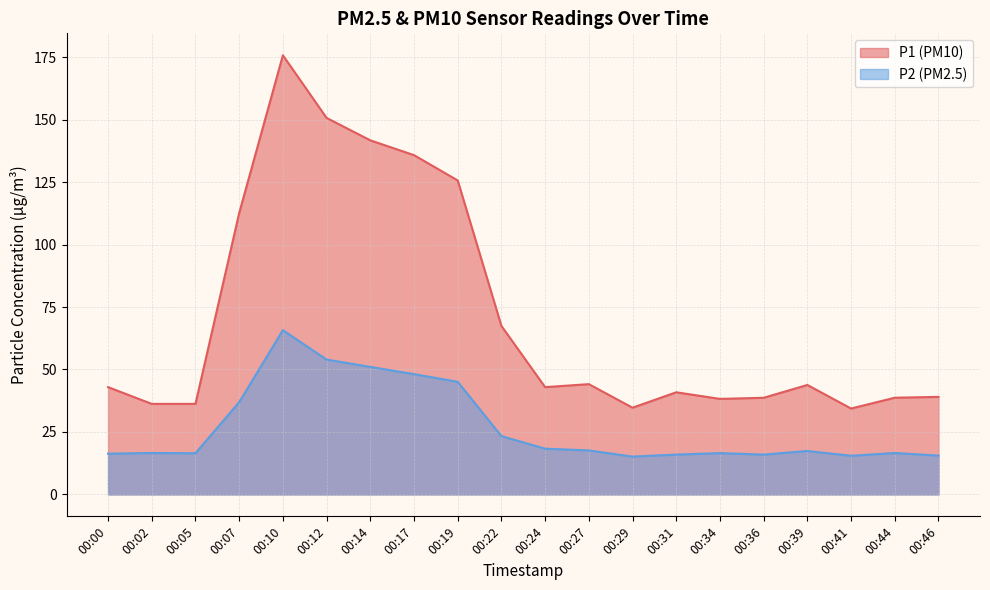

What is the maximum value shown in the chart?

175.8